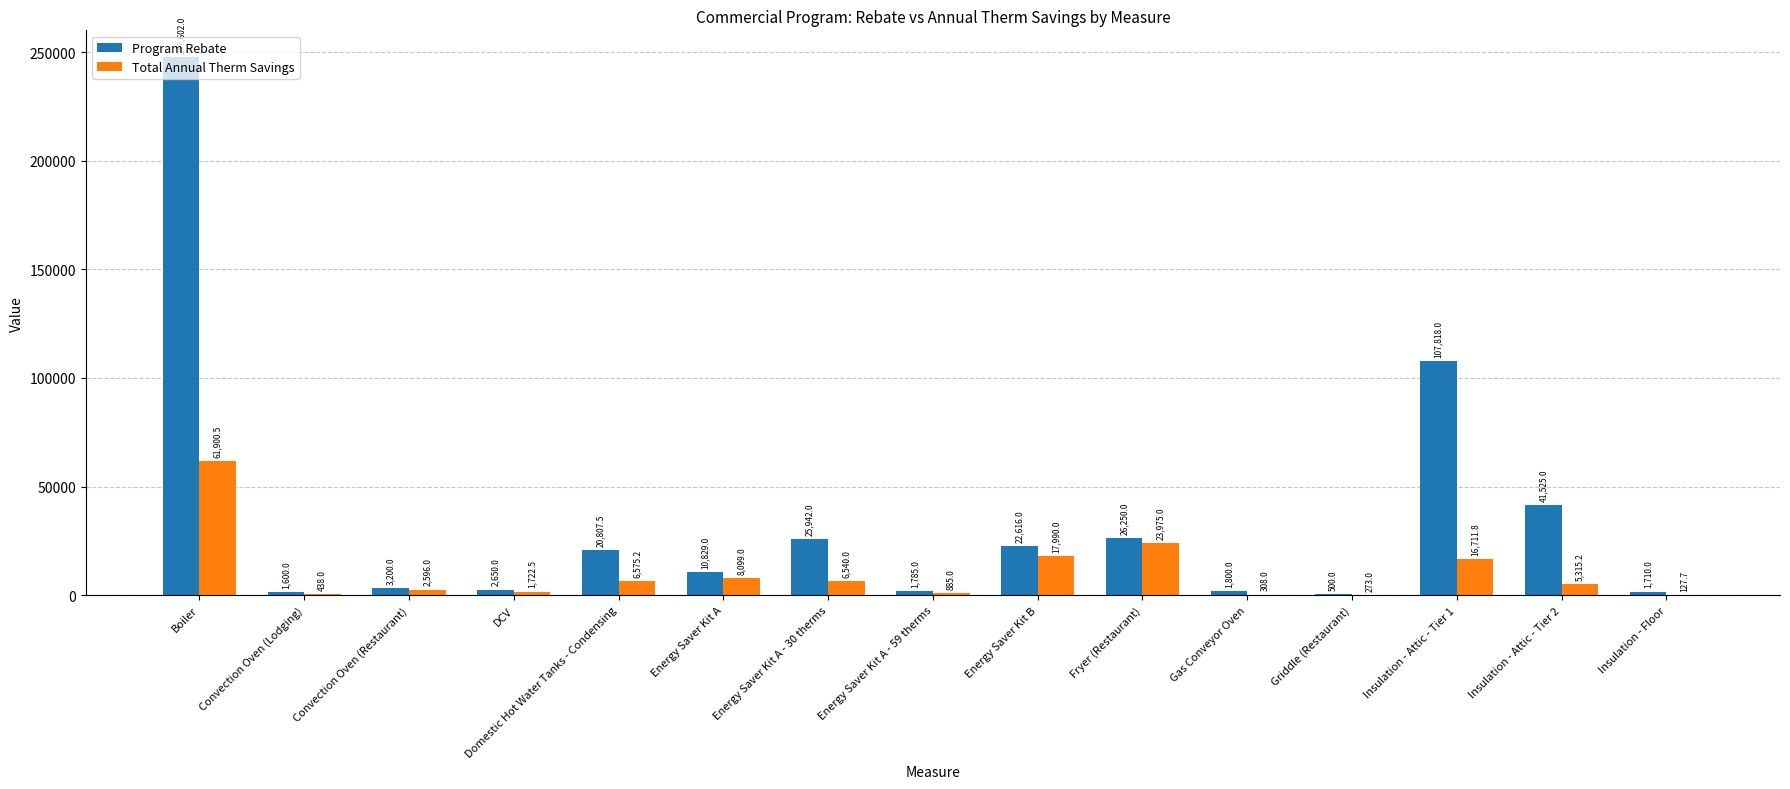

Is the value of Total Annual Therm Savings at Gas Conveyor Oven greater than the value of Program Rebate at Energy Saver Kit A?

No